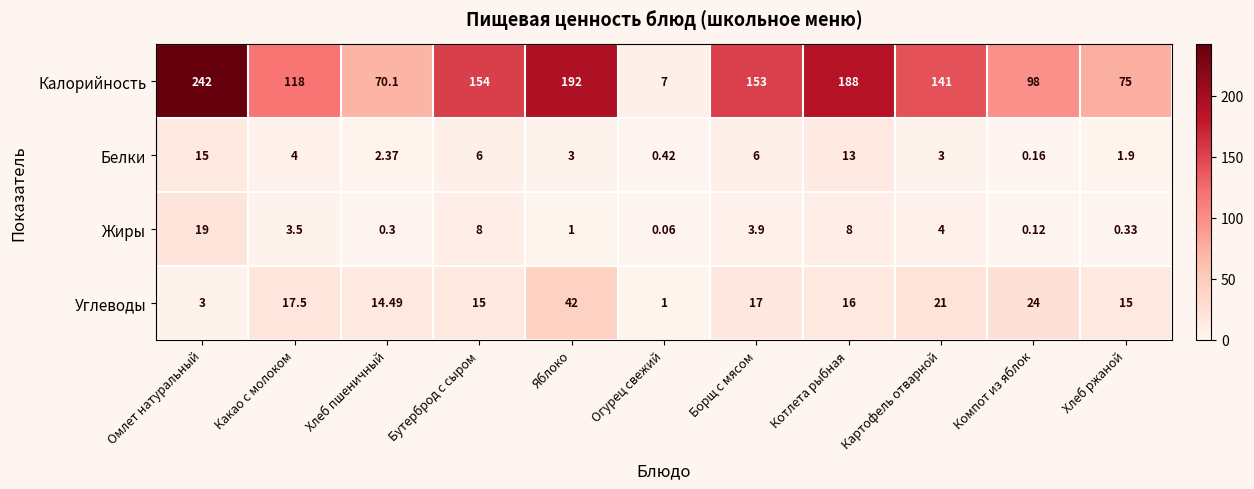

Which series has the widest spread of values?

Калорийность